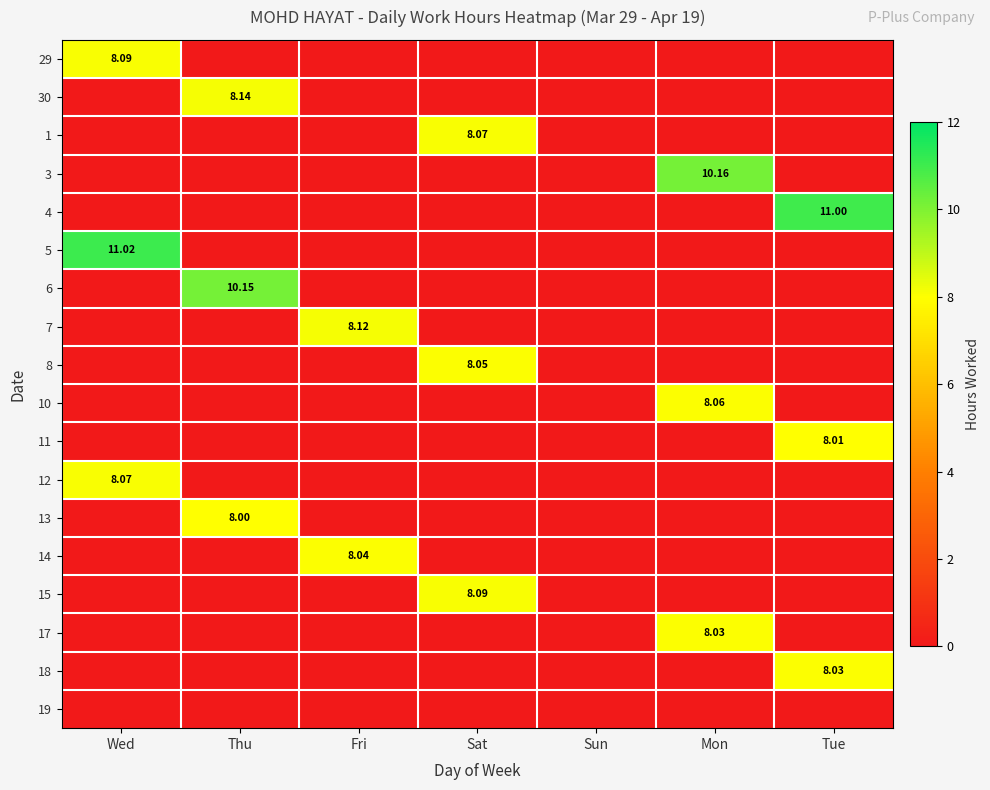

List the series in order of their peak value, highest first.

5, 4, 3, 6, 30, 7, 29, 15, 1, 12, 10, 8, 14, 17, 18, 11, 13, 19